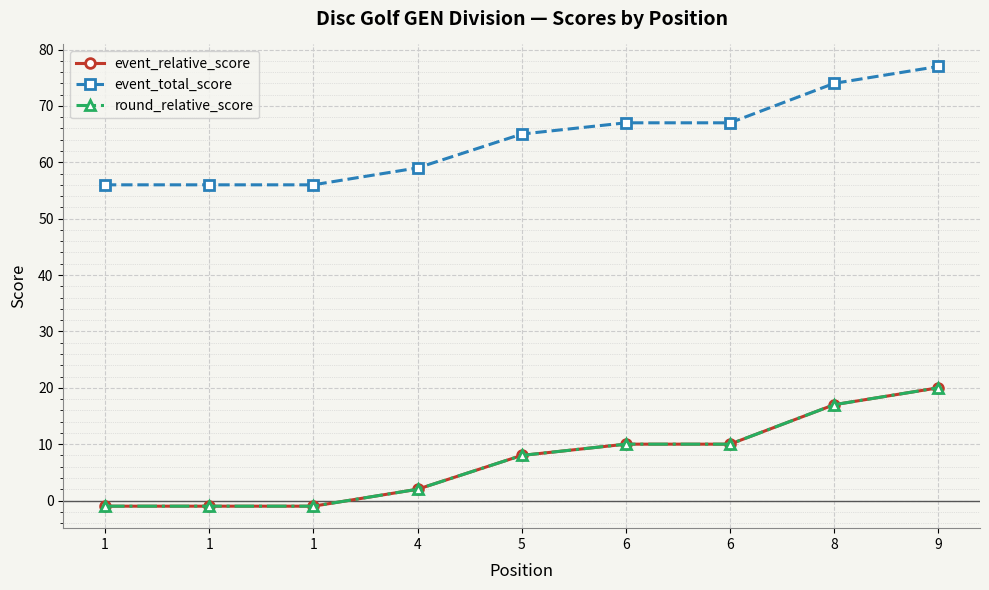

Does the chart have visible grid lines?

Yes